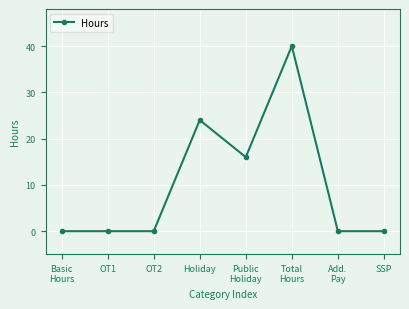

What is the sum of all values?

80